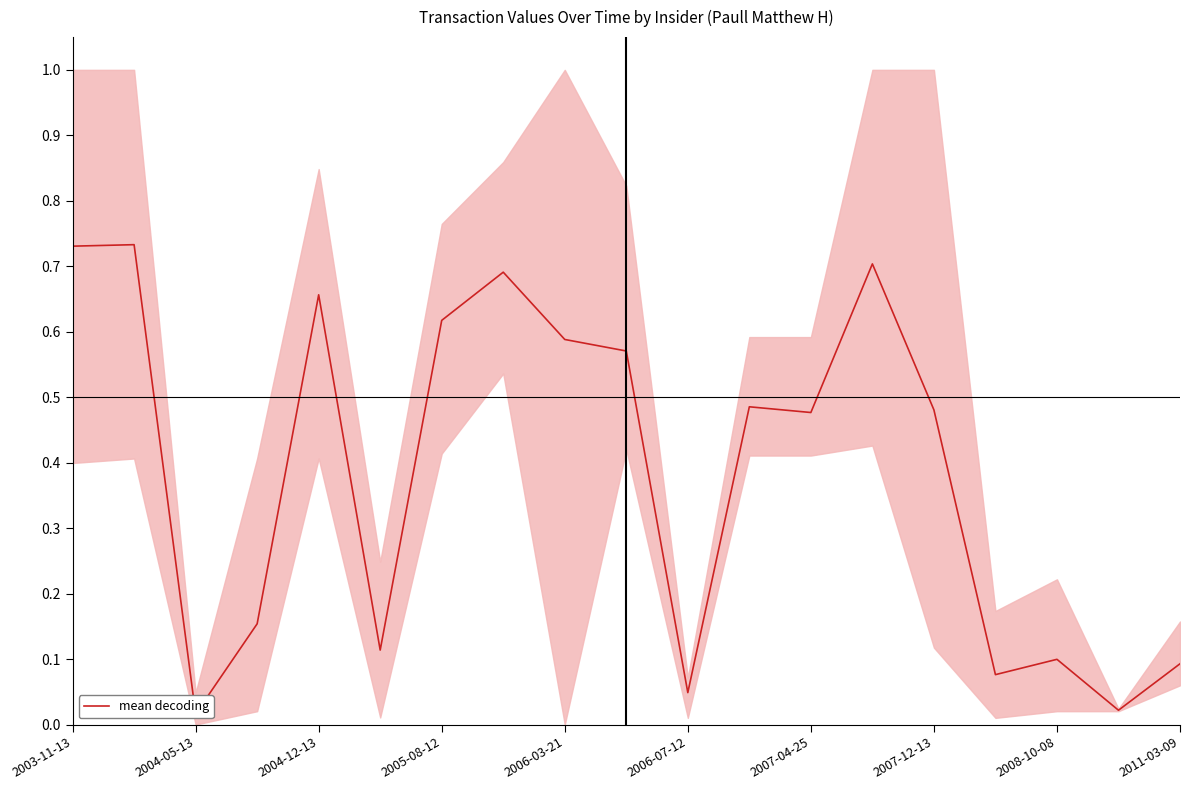

Reading left to right, transcribe all the data shown in this chart.

0.7	0.7	0.0	0.2	0.7	0.1	0.6	0.7	0.6	0.6	0.0	0.5	0.5	0.7	0.5	0.1	0.1	0.0	0.1